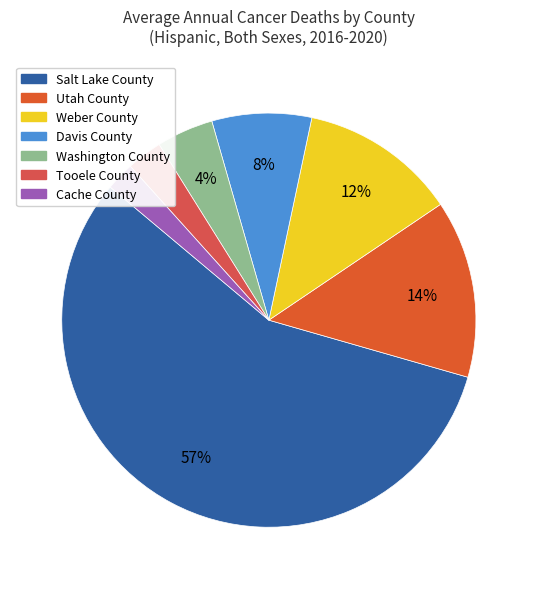

True or false: Salt Lake County accounts for 57% of the total.

True